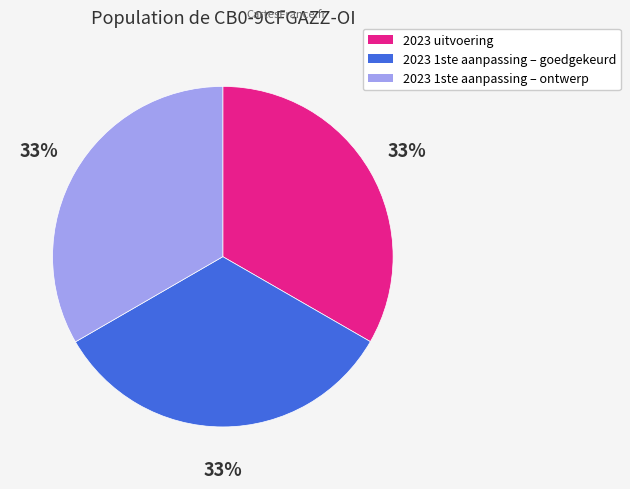

Combined, do 2023 uitvoering and 2023 1ste aanpassing – ontwerp account for over 50%?

Yes